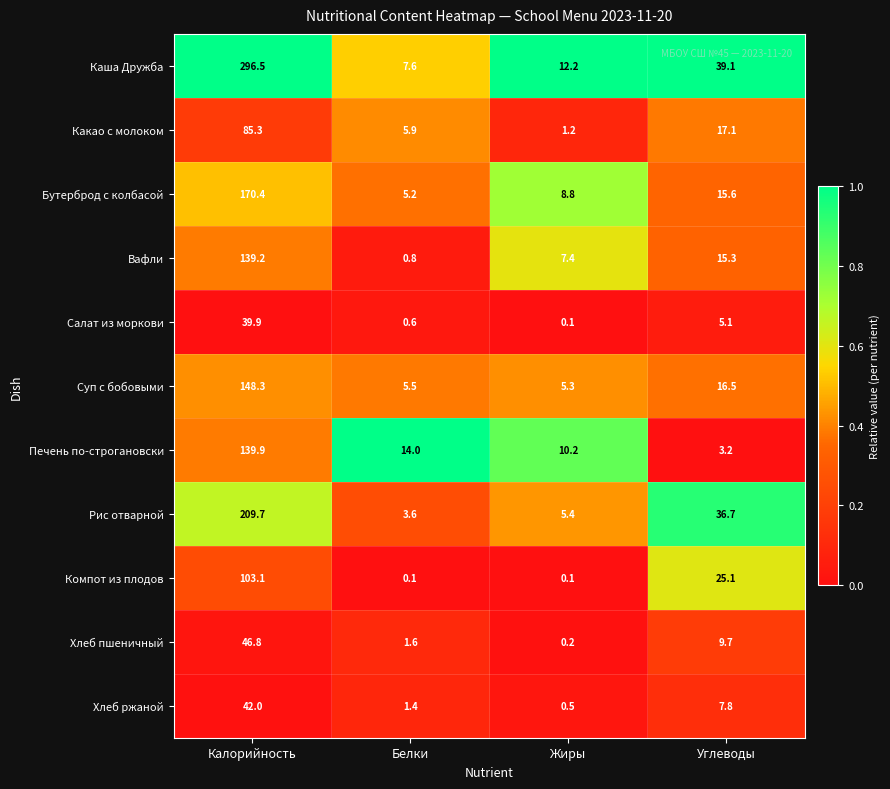

List the series in order of their peak value, lowest first.

Салат из моркови, Хлеб ржаной, Хлеб пшеничный, Какао с молоком, Компот из плодов, Вафли, Печень по-строгановски, Суп с бобовыми, Бутерброд с колбасой, Рис отварной, Каша Дружба